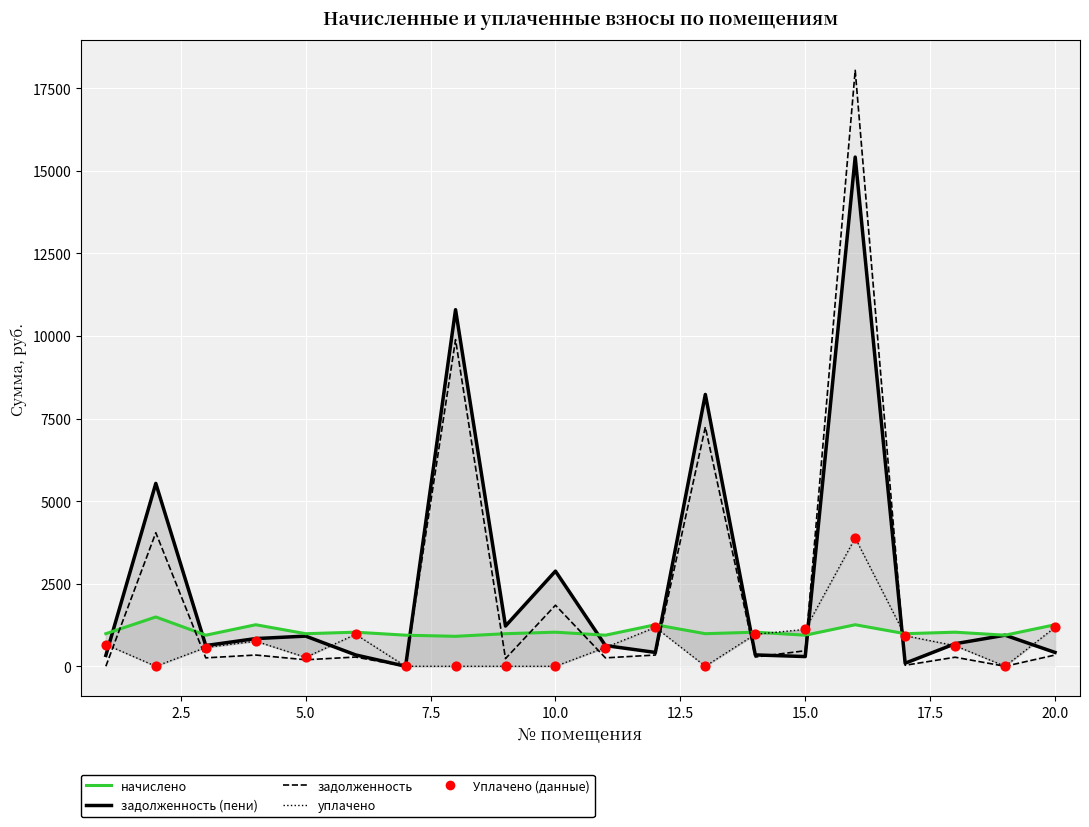

Which series has the largest total across all categories?

задолженность (пени) — линия